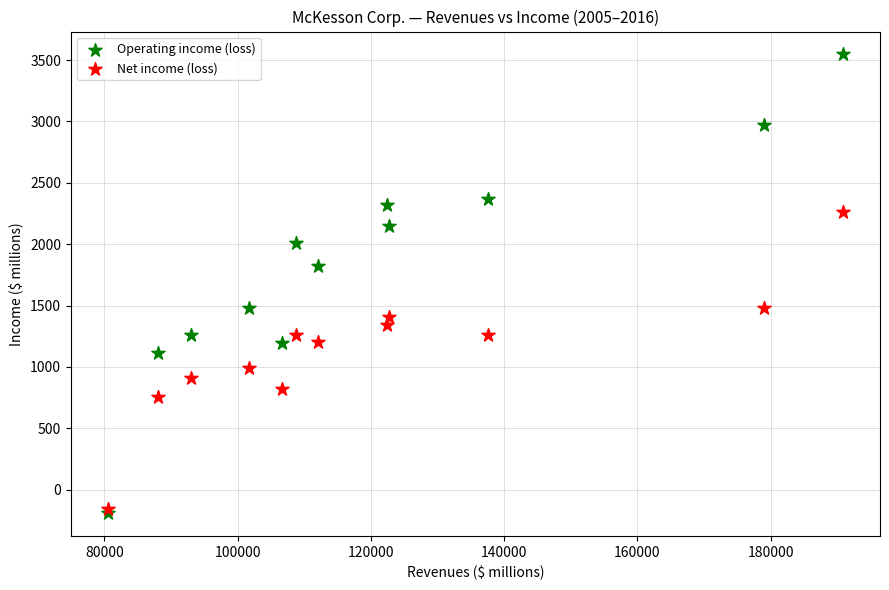

Across all series, what Y value is closest to 1677?

1821